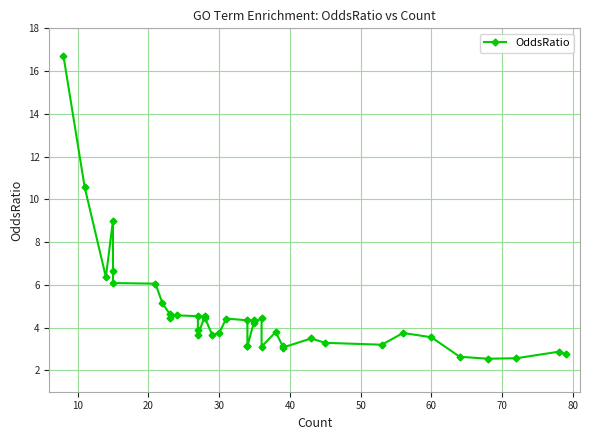

What is the value of the 38th point from the left?

2.6